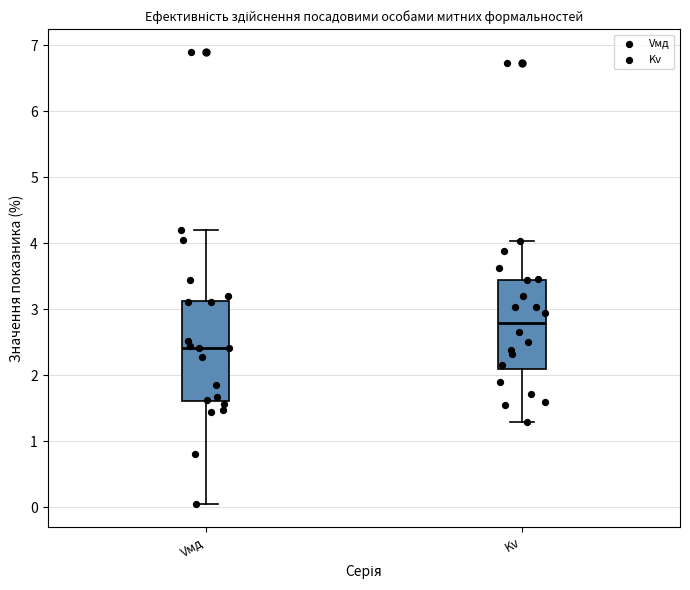

Reading left to right, transcribe this box plot: for each box, give where its median line is, the range the box spans, and where its two whiskers end, as read against the y-axis. The values are not printed on the chart, so give them approximately, as read against the axis.

Vмд: median 2.4, box 1.6 to 3.1, whiskers 0.1 to 4.2
Kv: median 2.8, box 2.1 to 3.5, whiskers 1.3 to 4.0